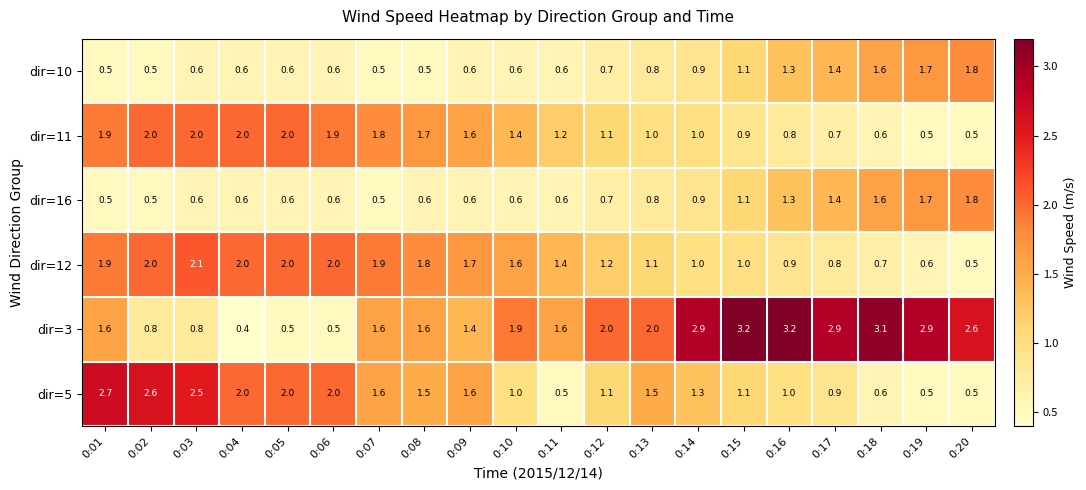

What is the total value across all series at 0:03?

8.6